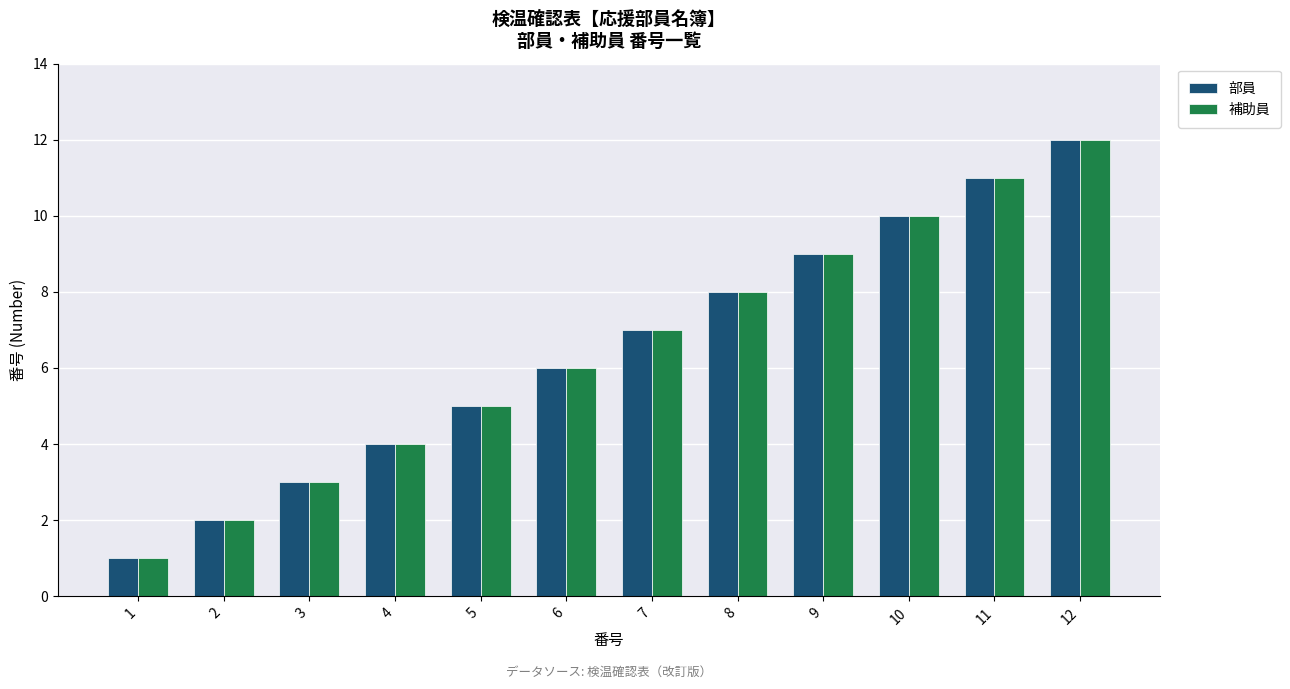

How many bars are there in total?

24